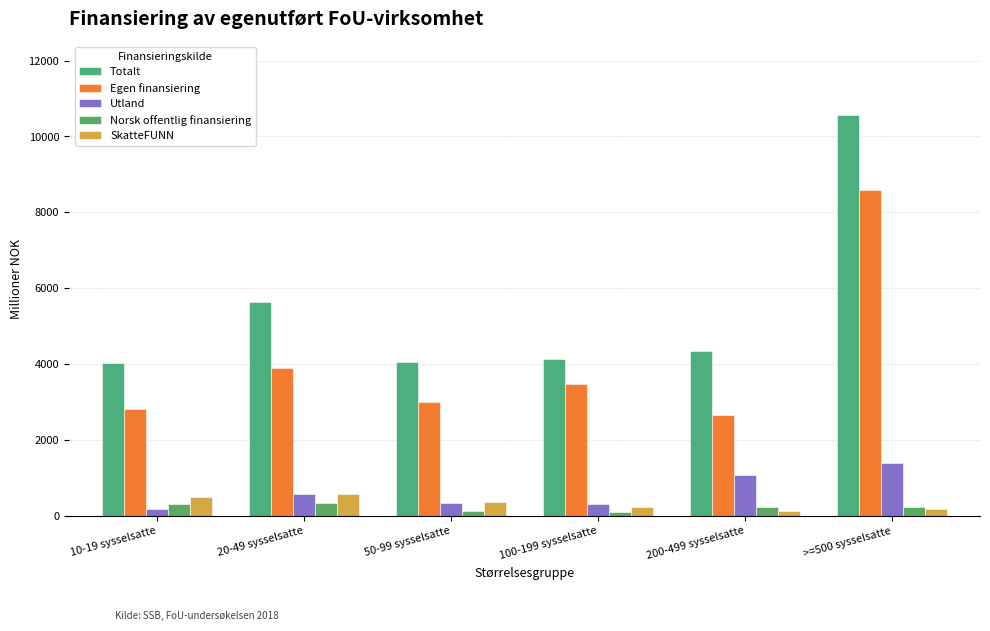

What is the label of the 3rd bar from the left?

50-99 sysselsatte